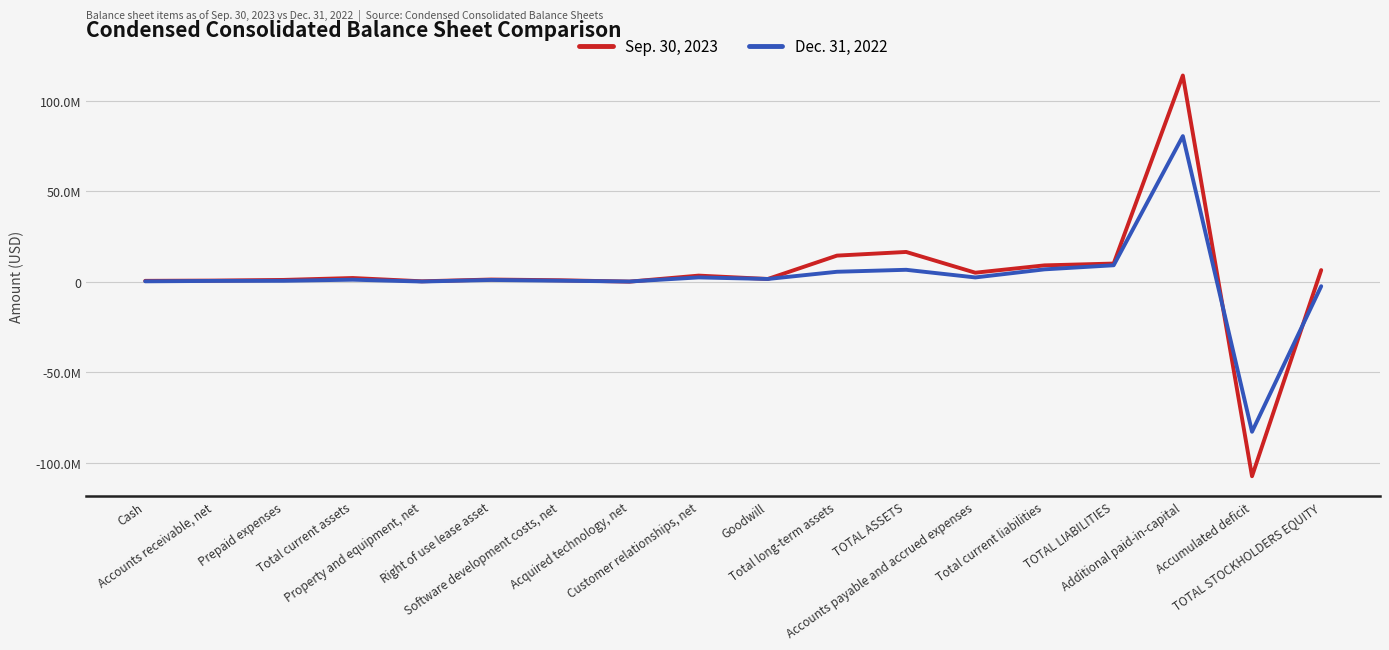

What are all the series names shown in the legend?

Sep. 30, 2023, Dec. 31, 2022